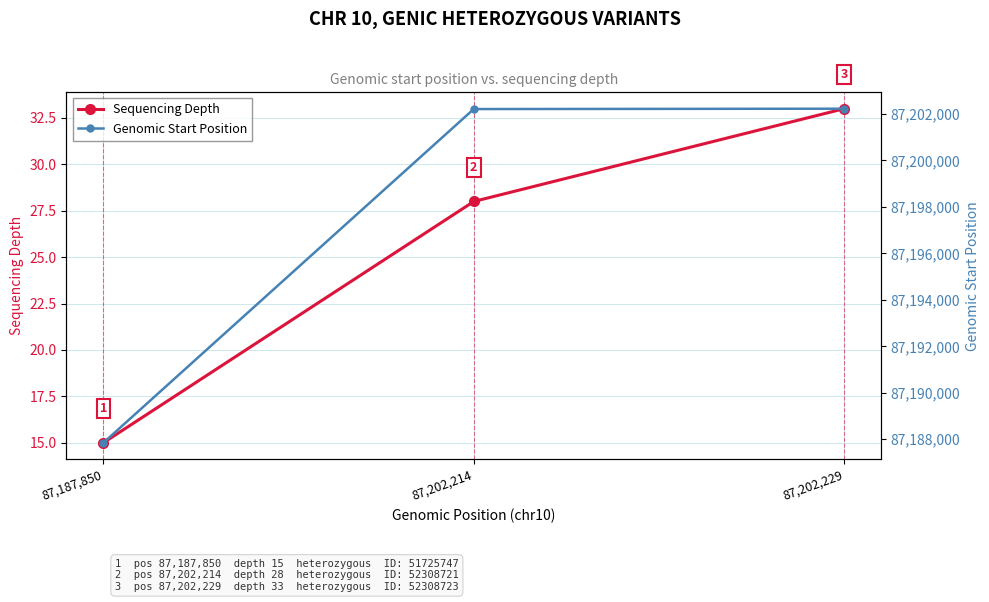

Which series changed the most between 87,187,850 and 87,202,214?

Genomic Start Position